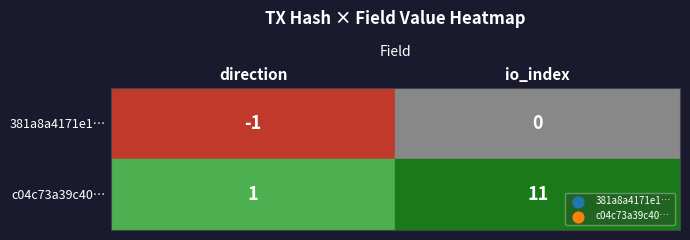

Which category has the lowest value in the c04c73a39c40… series?

direction